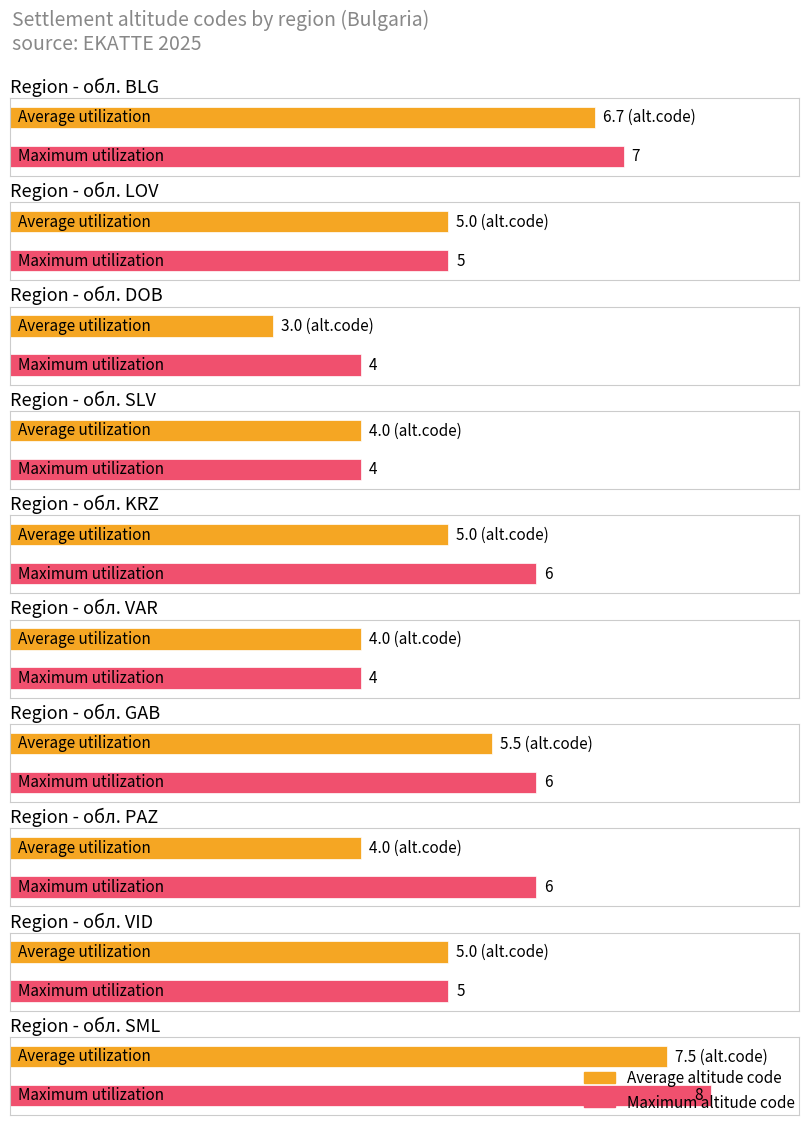

What is the label of the 9th bar from the right?

LOV